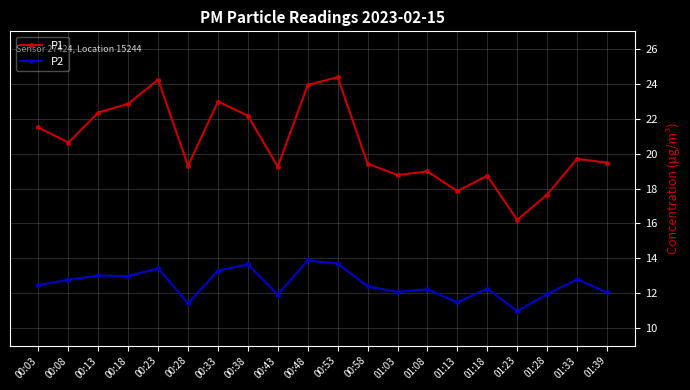

What is the lowest value of the P2 series?

11.0